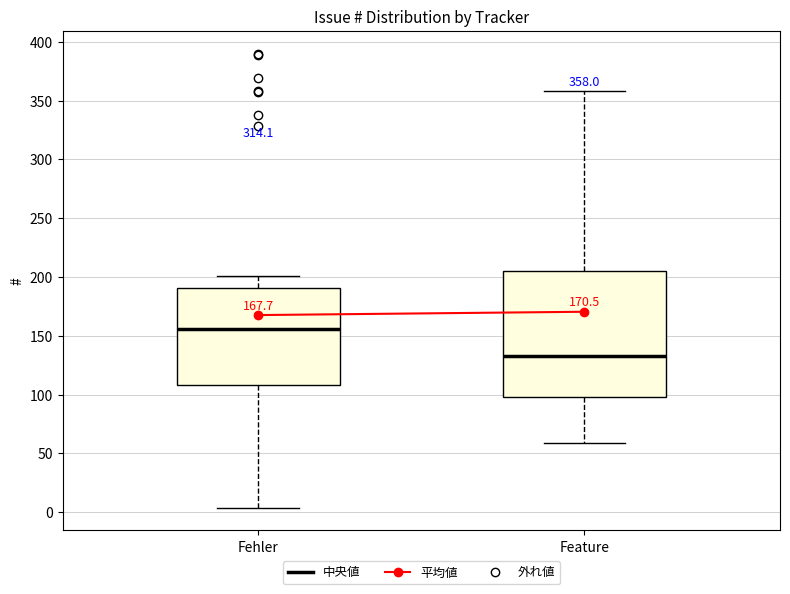

Which box has the lowest median line?

Feature